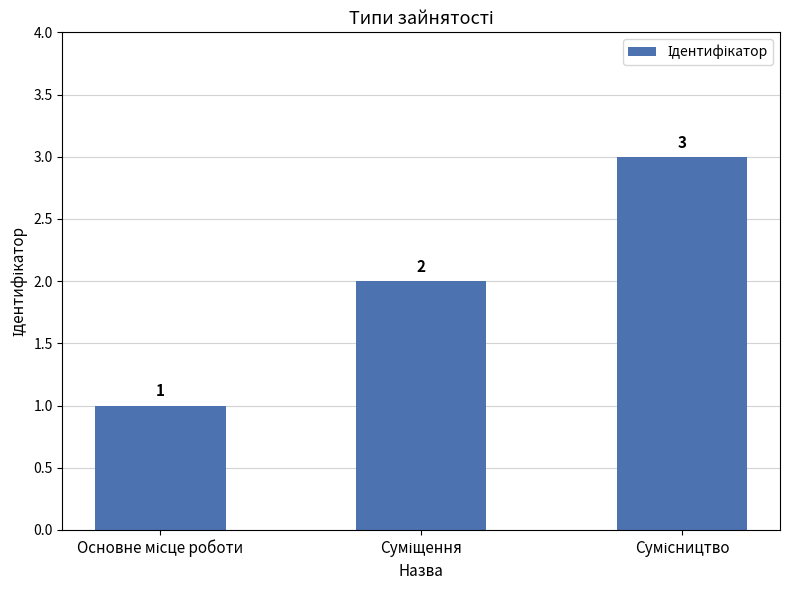

Count the values in the range 1 to 3.

3